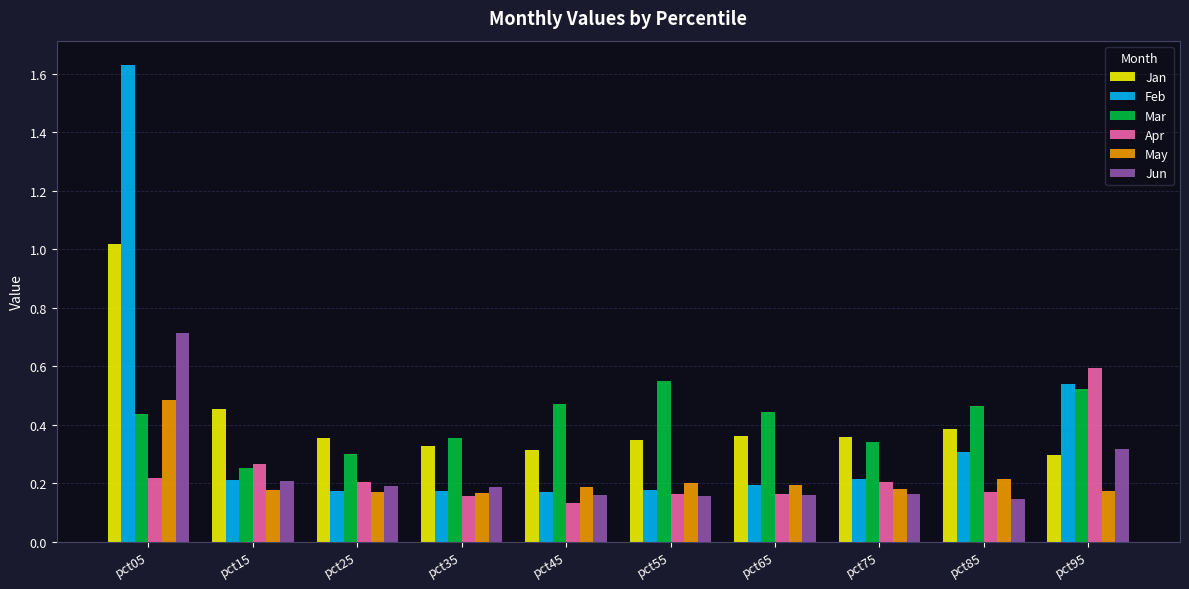

At which category is the sum across all series the highest?

pct05